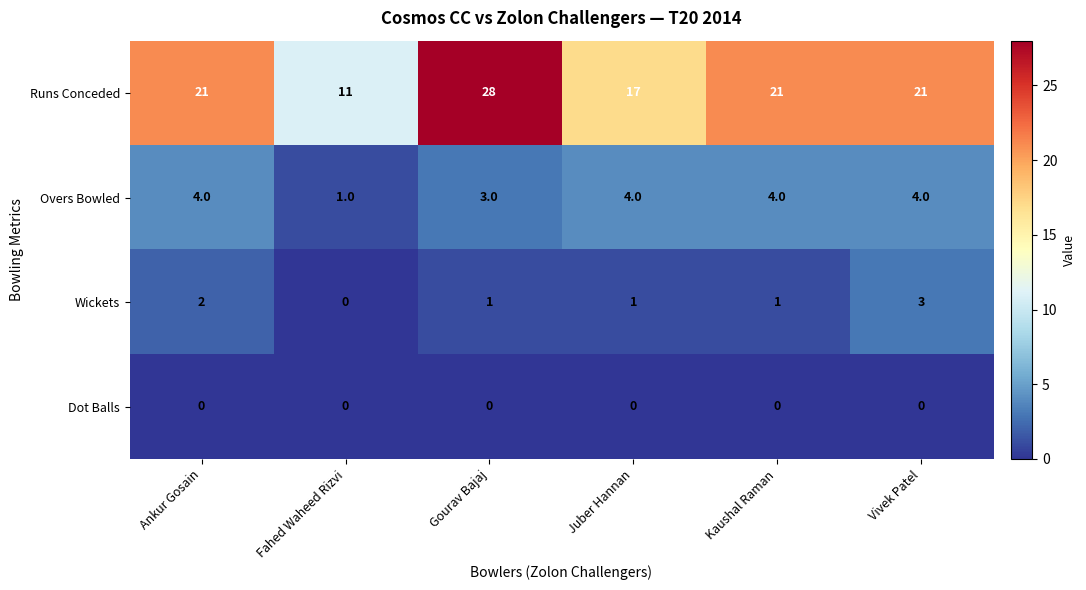

At how many categories does at least one series exceed 19?

4